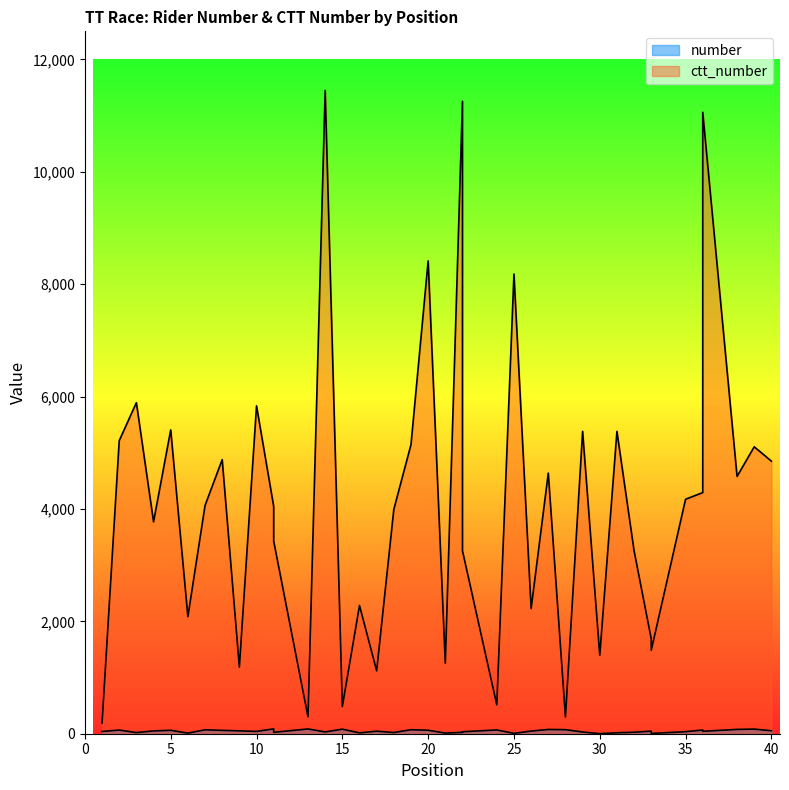

What is the average value of the ctt_number series?

4086